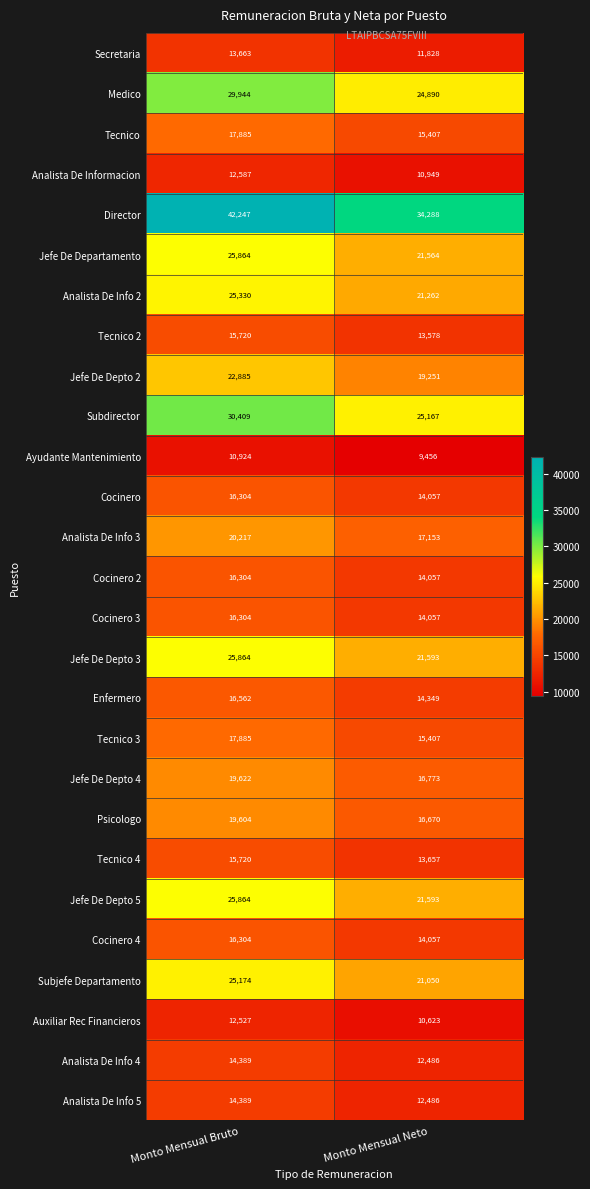

What is the average value of the Jefe De Depto 4 series?

18198